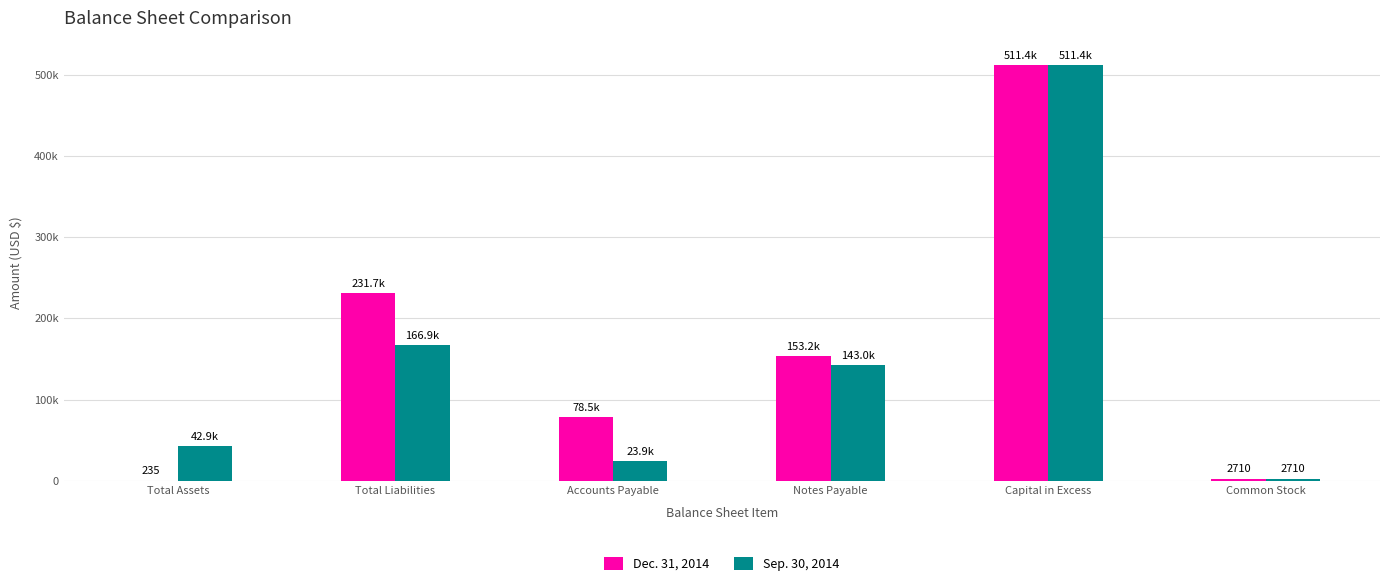

Reading left to right, transcribe all the data shown in this chart.

Dec. 31, 2014: Total Assets=235	Total Liabilities=231654	Accounts Payable=78454	Notes Payable=153200	Capital in Excess=511390	Common Stock=2710
Sep. 30, 2014: Total Assets=42887	Total Liabilities=166933	Accounts Payable=23933	Notes Payable=143000	Capital in Excess=511390	Common Stock=2710